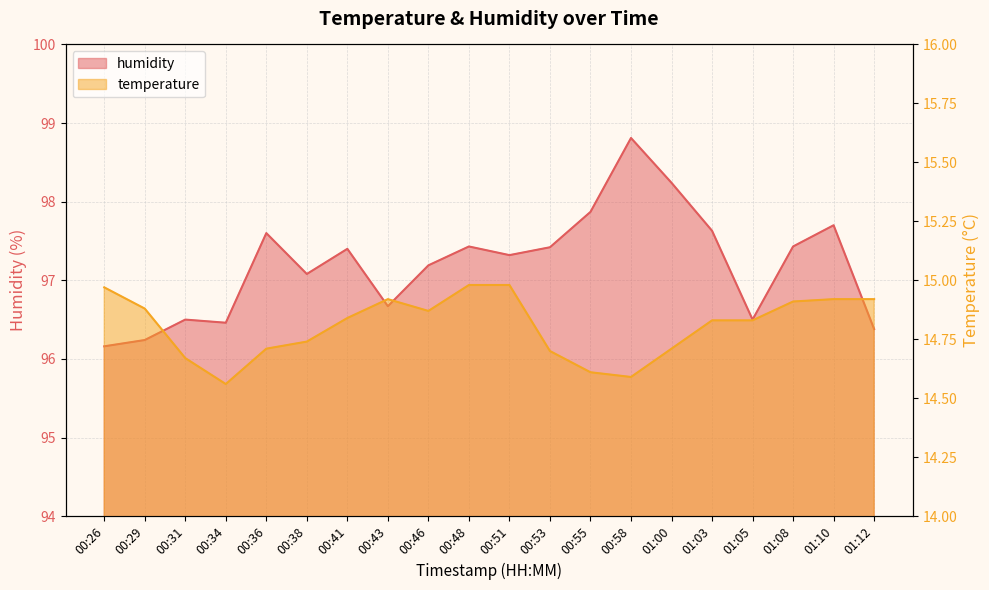

Is it true that humidity equals 98.8 at 00:58?

True